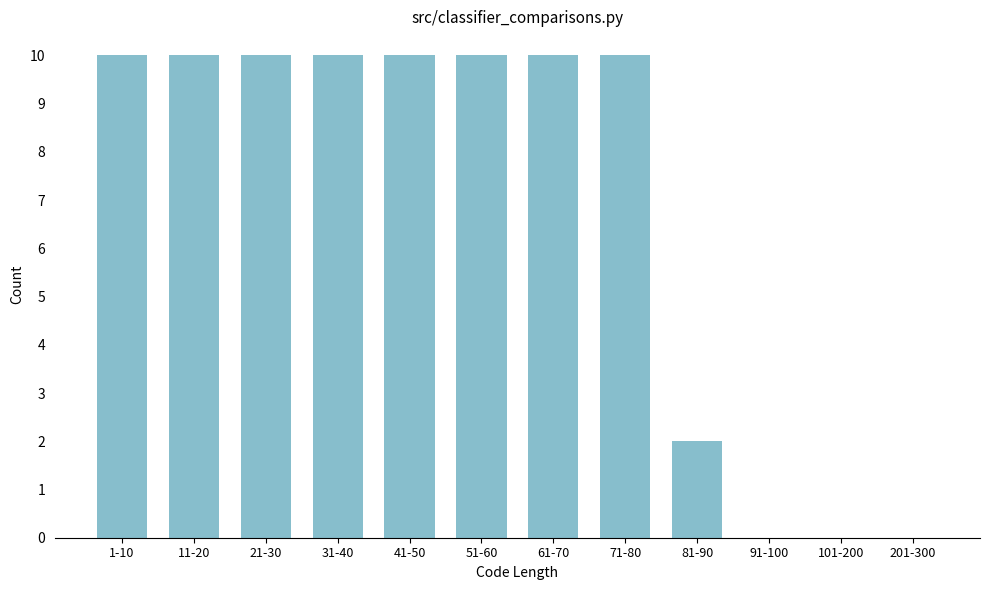

Reading left to right, transcribe all the data shown in this chart.

1-10=10	11-20=10	21-30=10	31-40=10	41-50=10	51-60=10	61-70=10	71-80=10	81-90=2	91-100=0	101-200=0	201-300=0